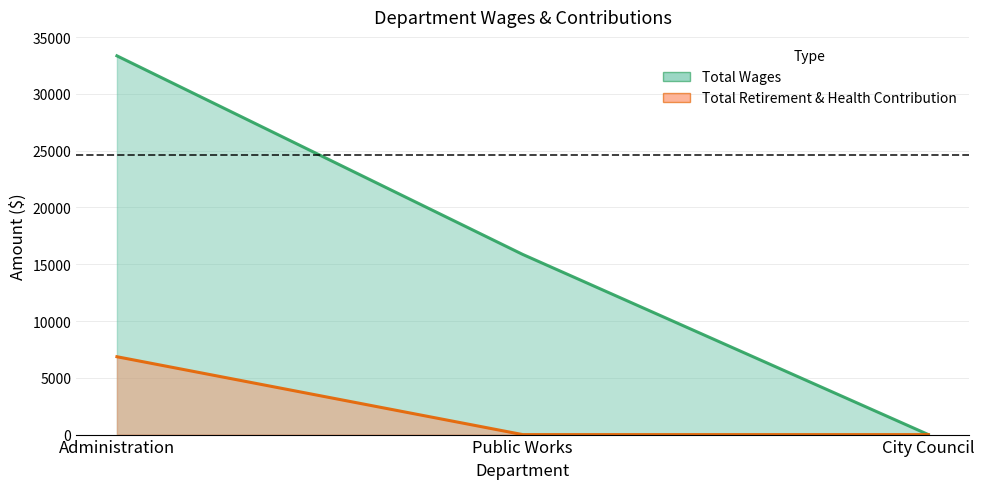

Rank the series by their average value, from highest to lowest.

Total Wages, Total Retirement & Health Contribution